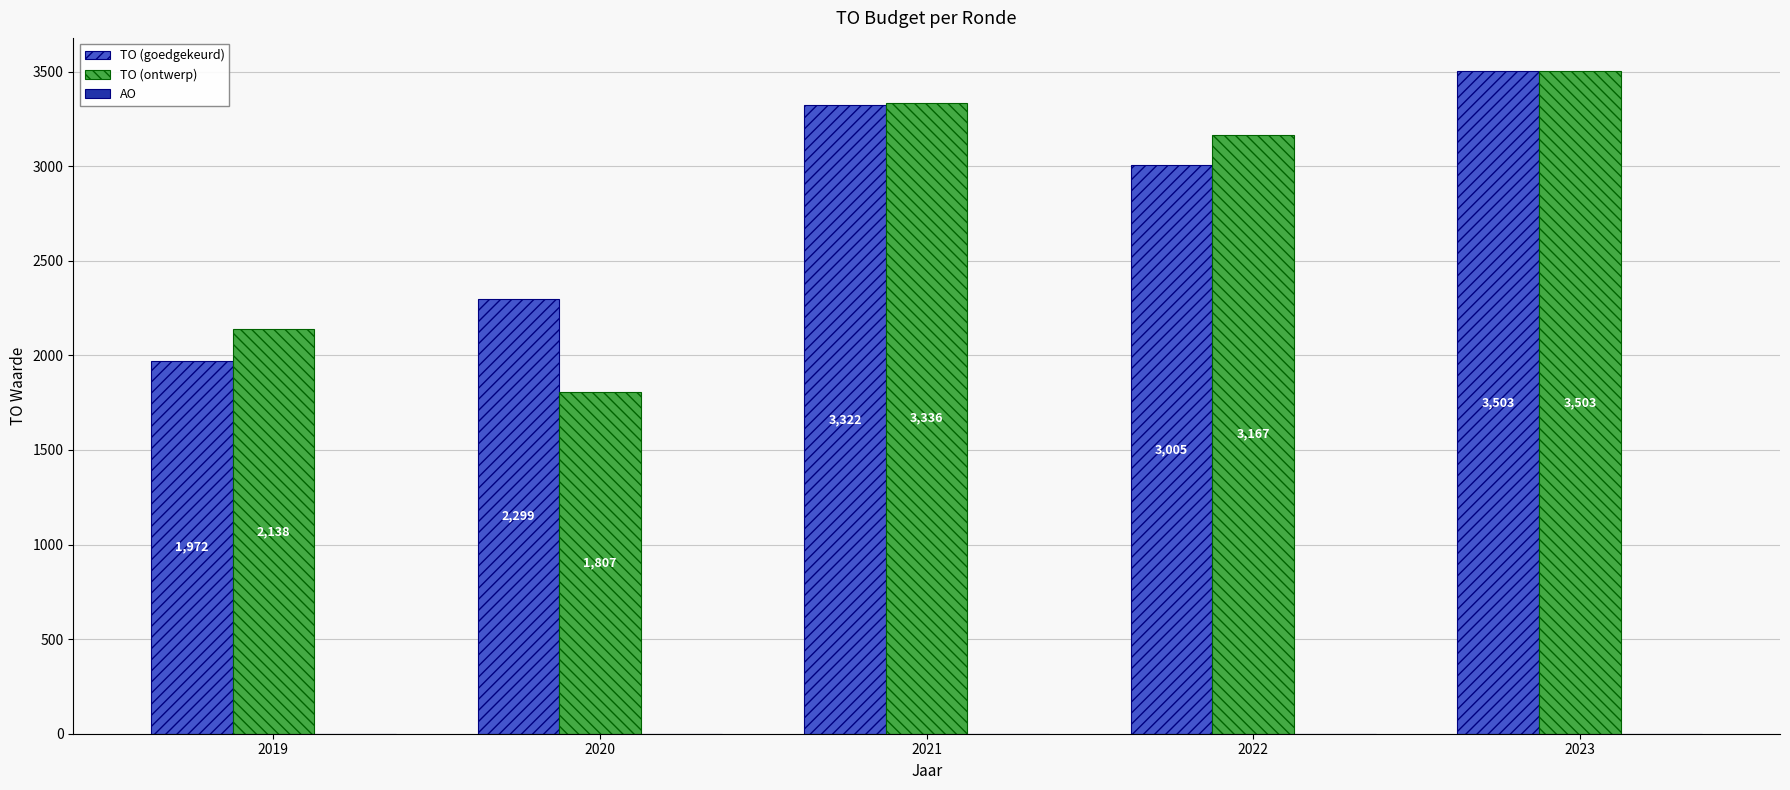

What is the sum of the TO (ontwerp) values at 2022 and 2021?

6503